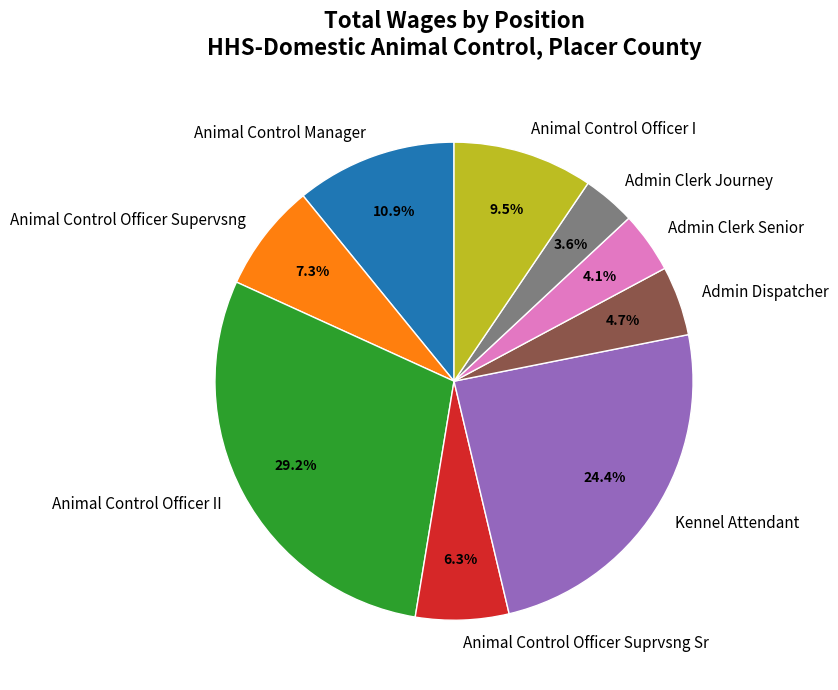

To the nearest percent, what percentage of the pie is Animal Control Manager?

11%